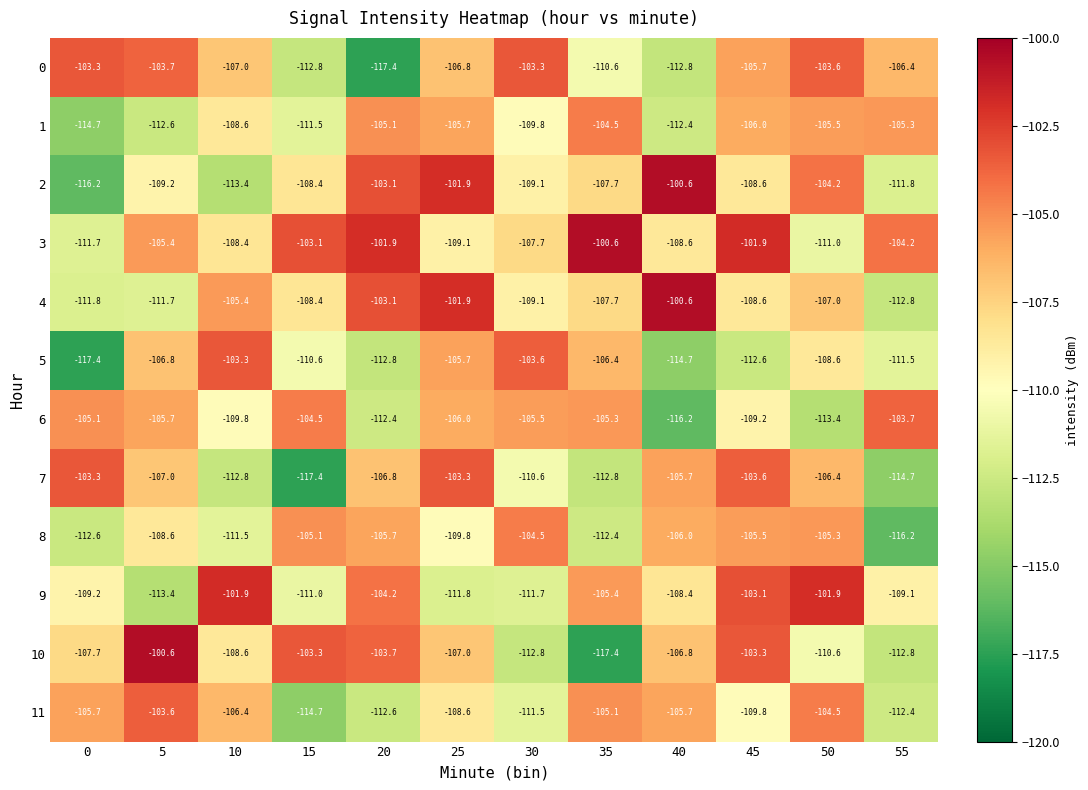

Which series has the widest spread of values?

10